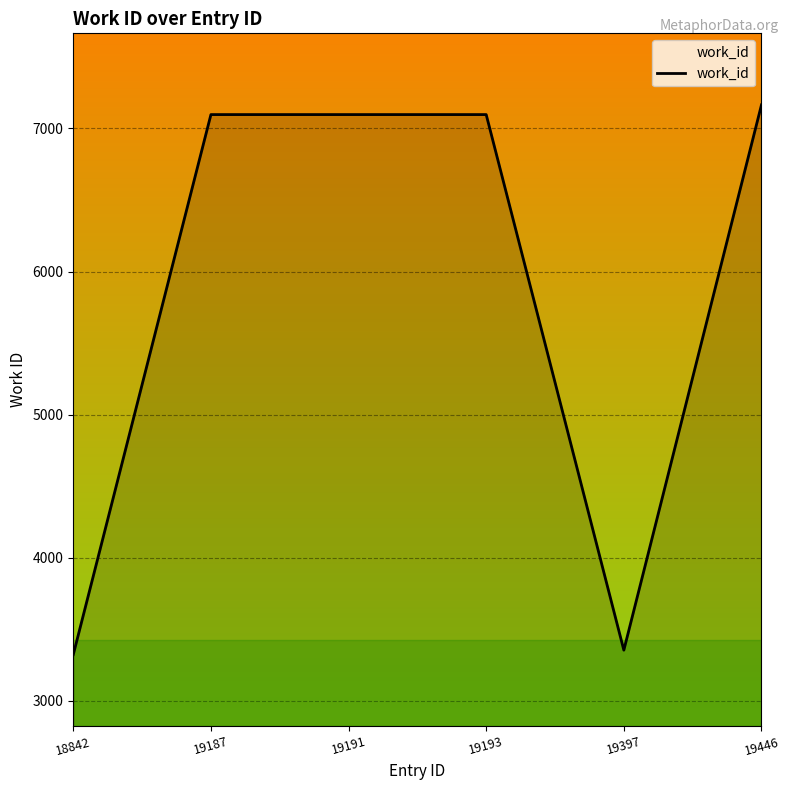

Read the value at 19193.

7097